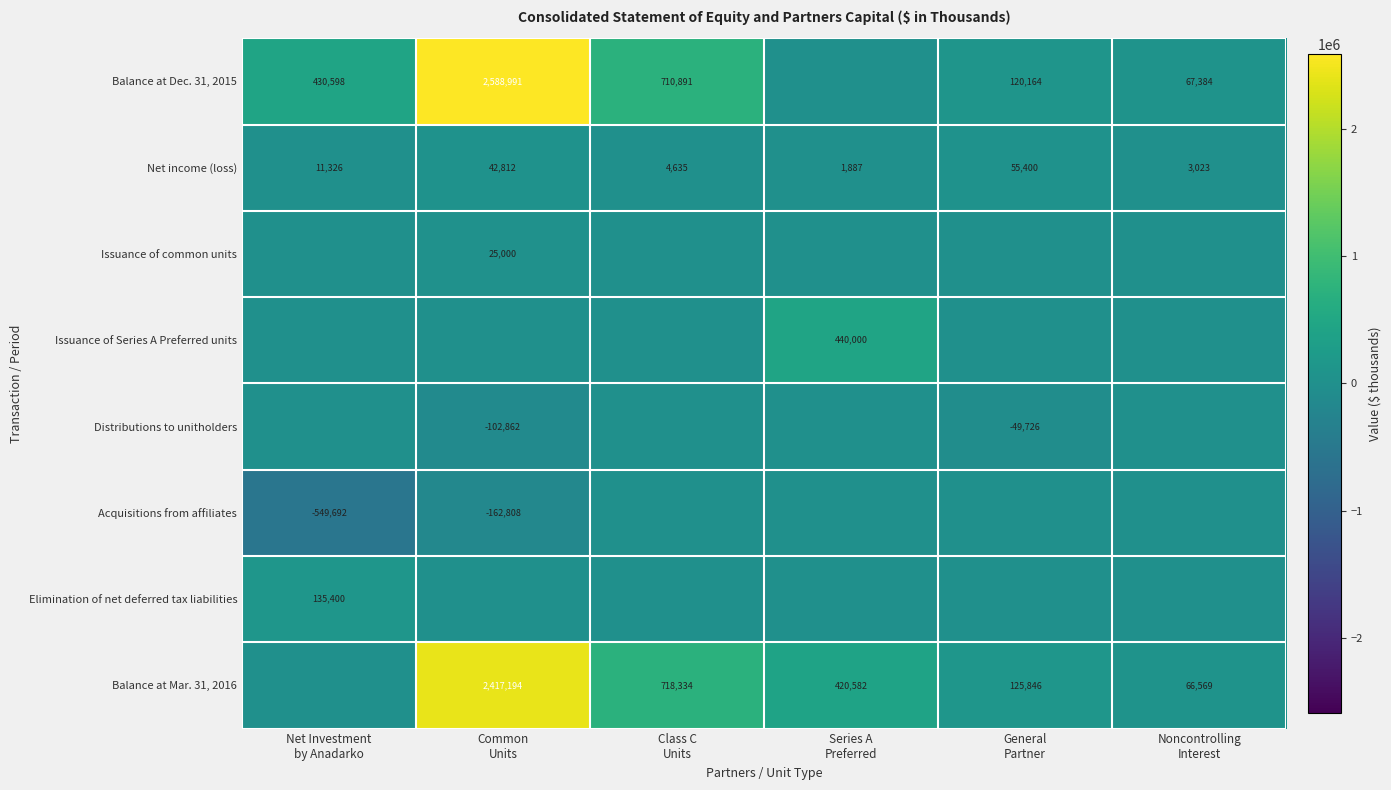

What is the sum of all Net income (loss) values?

119083